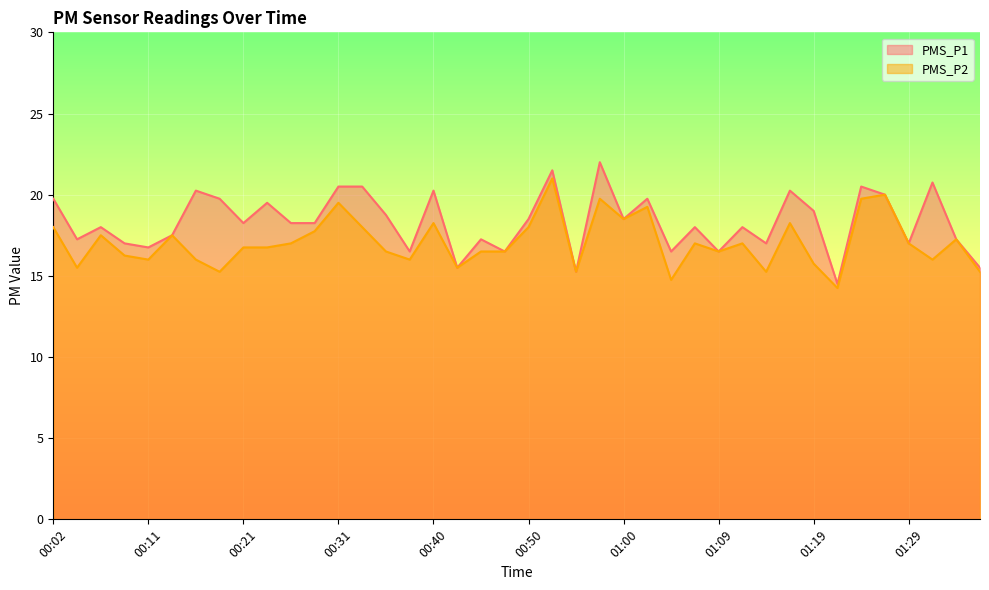

What is the highest value of the PMS_P2 series?

21.0